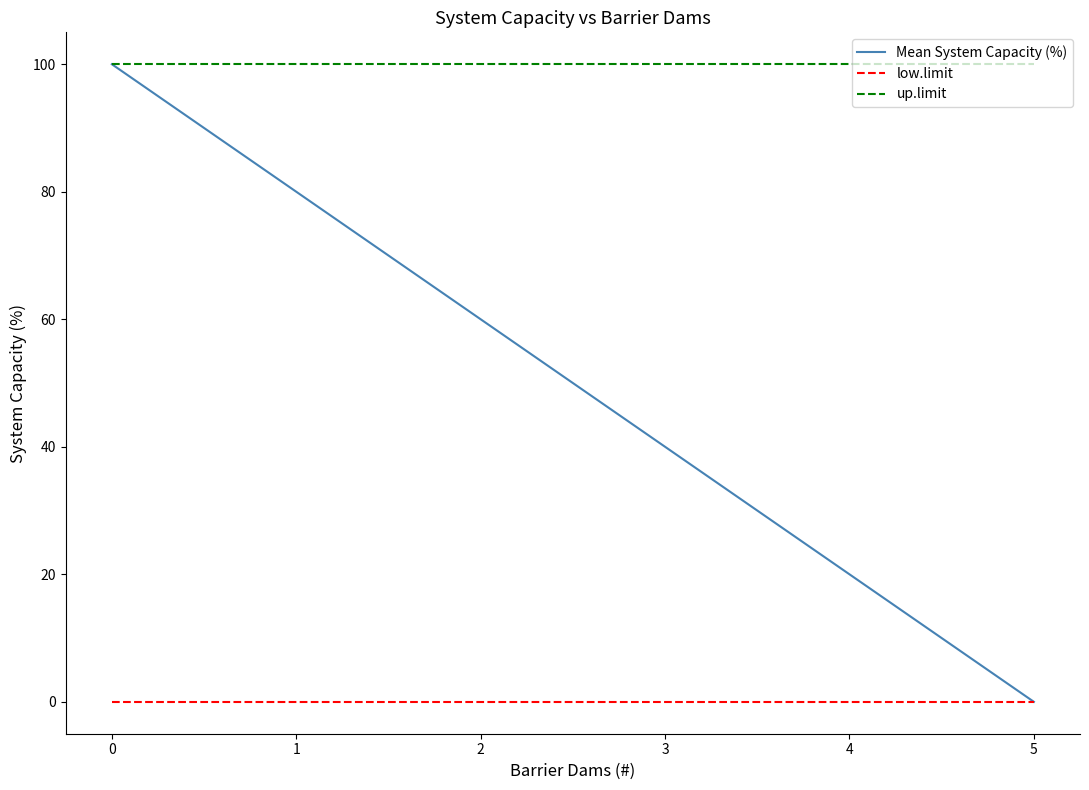

The value of Mean System Capacity (%) at 0 is 50. True or false?

False